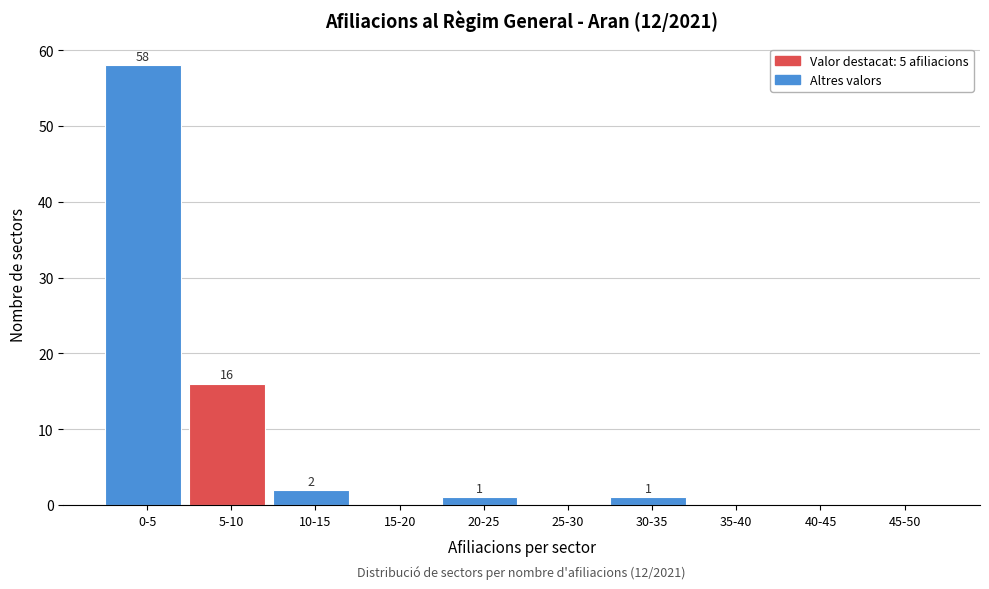

Reading right to left, transcribe all the data shown in this chart.

45-50=0	40-45=0	35-40=0	30-35=1	25-30=0	20-25=1	15-20=0	10-15=2	5-10=16	0-5=58